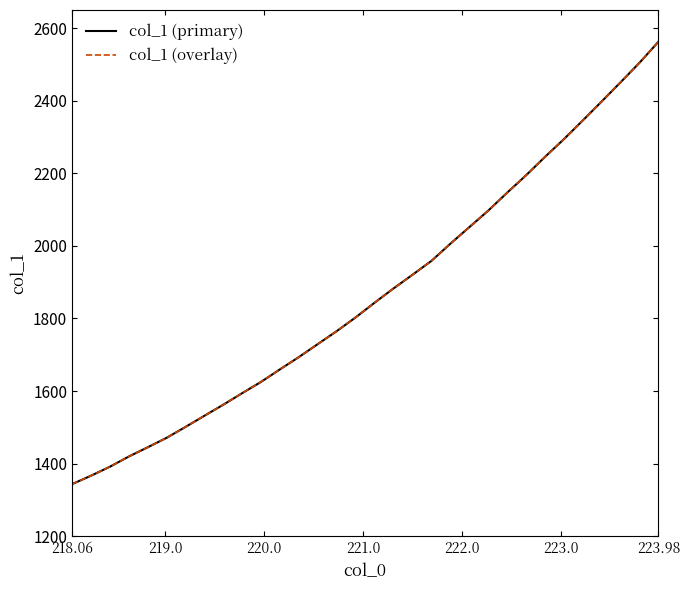

Is this an area chart (filled region under the line)?

No